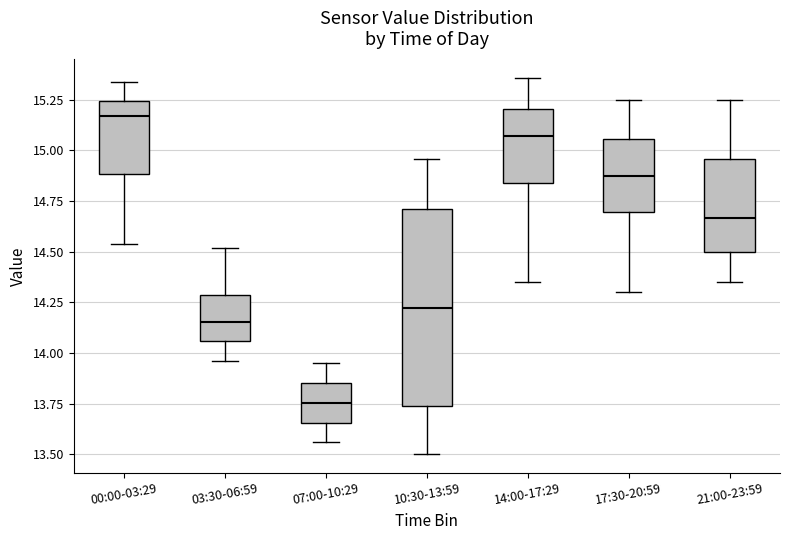

Reading left to right, read every box against the y-axis: the position of its median line, the range the box covers, and the ends of its whiskers. The values are not printed on the chart, so give them approximately, as read against the axis.

00:00-03:29: median 15.15, box 14.90 to 15.25, whiskers 14.55 to 15.35
03:30-06:59: median 14.15, box 14.05 to 14.30, whiskers 13.95 to 14.50
07:00-10:29: median 13.75, box 13.65 to 13.85, whiskers 13.55 to 13.95
10:30-13:59: median 14.25, box 13.75 to 14.70, whiskers 13.50 to 14.95
14:00-17:29: median 15.05, box 14.85 to 15.20, whiskers 14.35 to 15.35
17:30-20:59: median 14.90, box 14.70 to 15.05, whiskers 14.30 to 15.25
21:00-23:59: median 14.65, box 14.50 to 14.95, whiskers 14.35 to 15.25